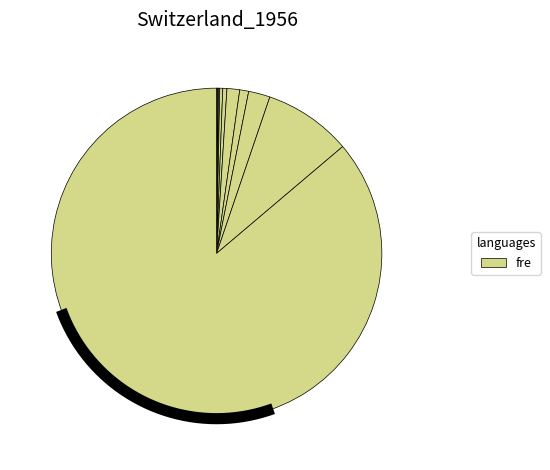

To the nearest percent, what portion does 200-499.9 represent?

9%